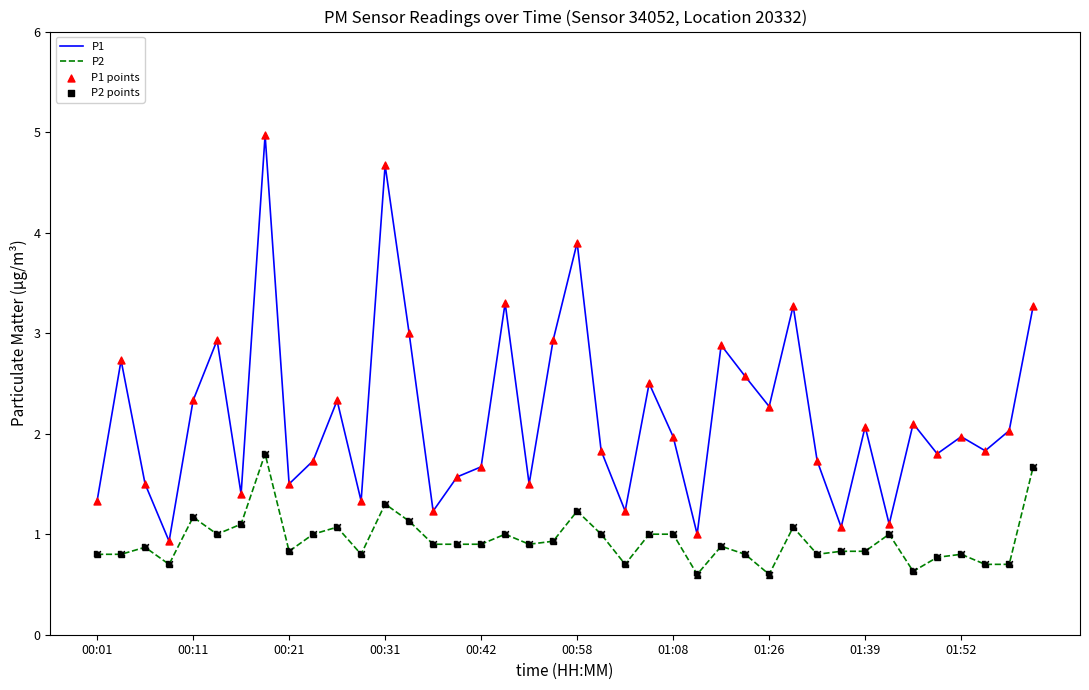

Which series has the largest total across all categories?

P1